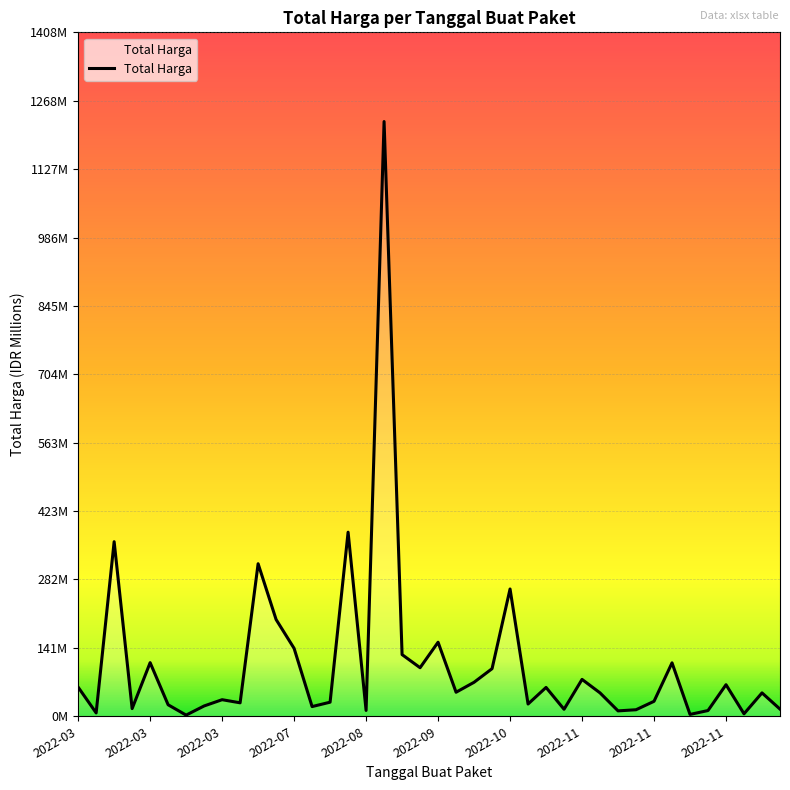

How many interior local peaks (higher than both neighbors) does the data have?

13